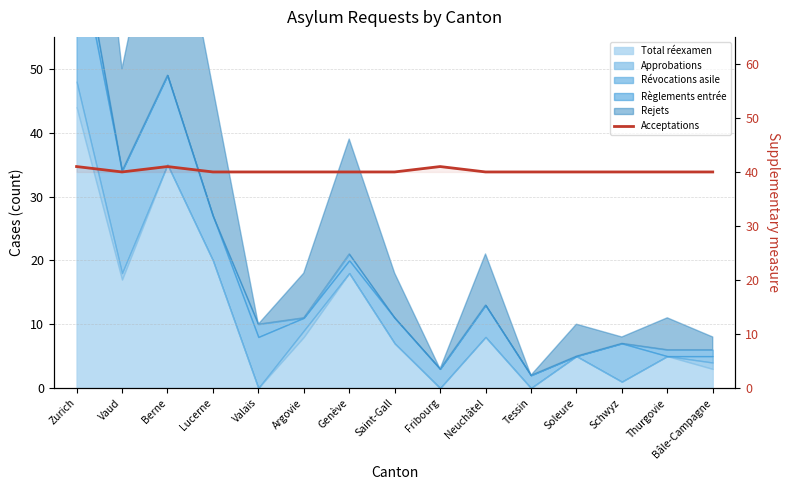

What is the label of the 7th point from the left?

Genève